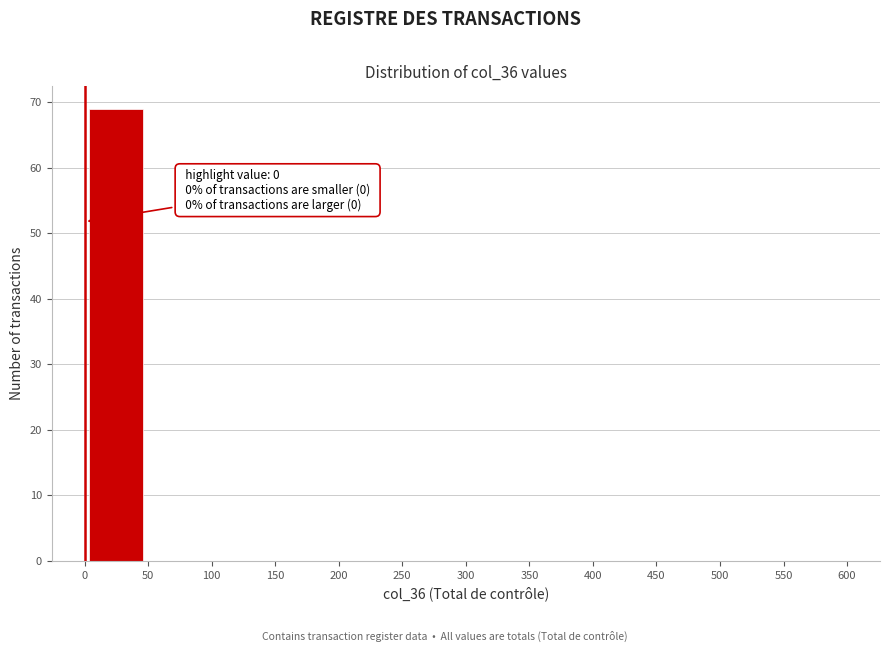

Which range on the x-axis has the tallest bar?

0 to 50